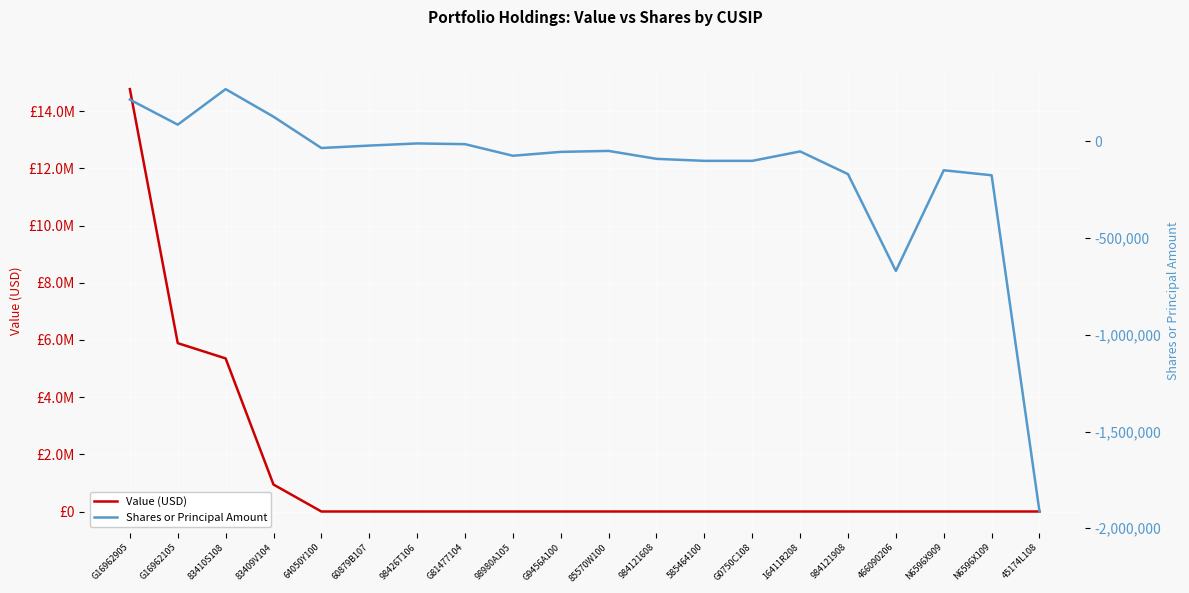

At which category is the sum across all series the highest?

G16962905